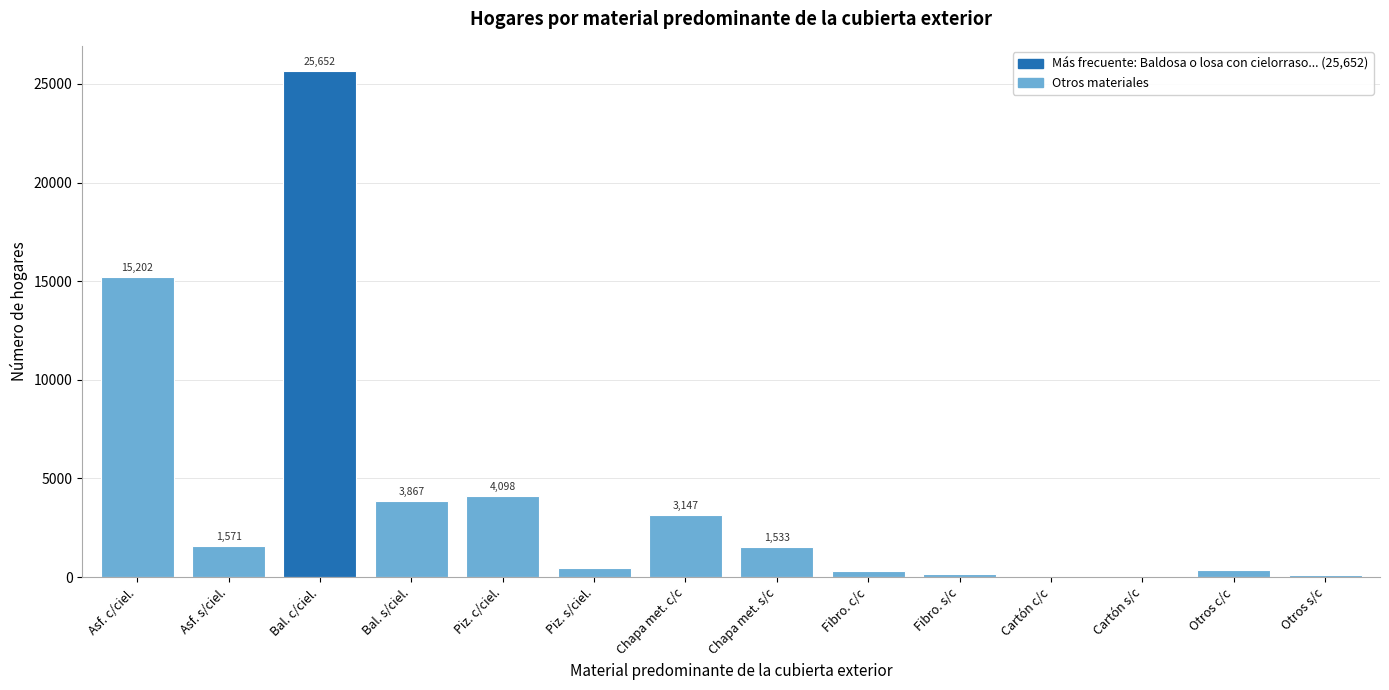

Reading left to right, extract all data points from this chart.

Asf. c/ciel.=15202	Asf. s/ciel.=1571	Bal. c/ciel.=25652	Bal. s/ciel.=3867	Piz. c/ciel.=4098	Piz. s/ciel.=457	Chapa met. c/c=3147	Chapa met. s/c=1533	Fibro. c/c=313	Fibro. s/c=134	Cartón c/c=7	Cartón s/c=9	Otros c/c=380	Otros s/c=116